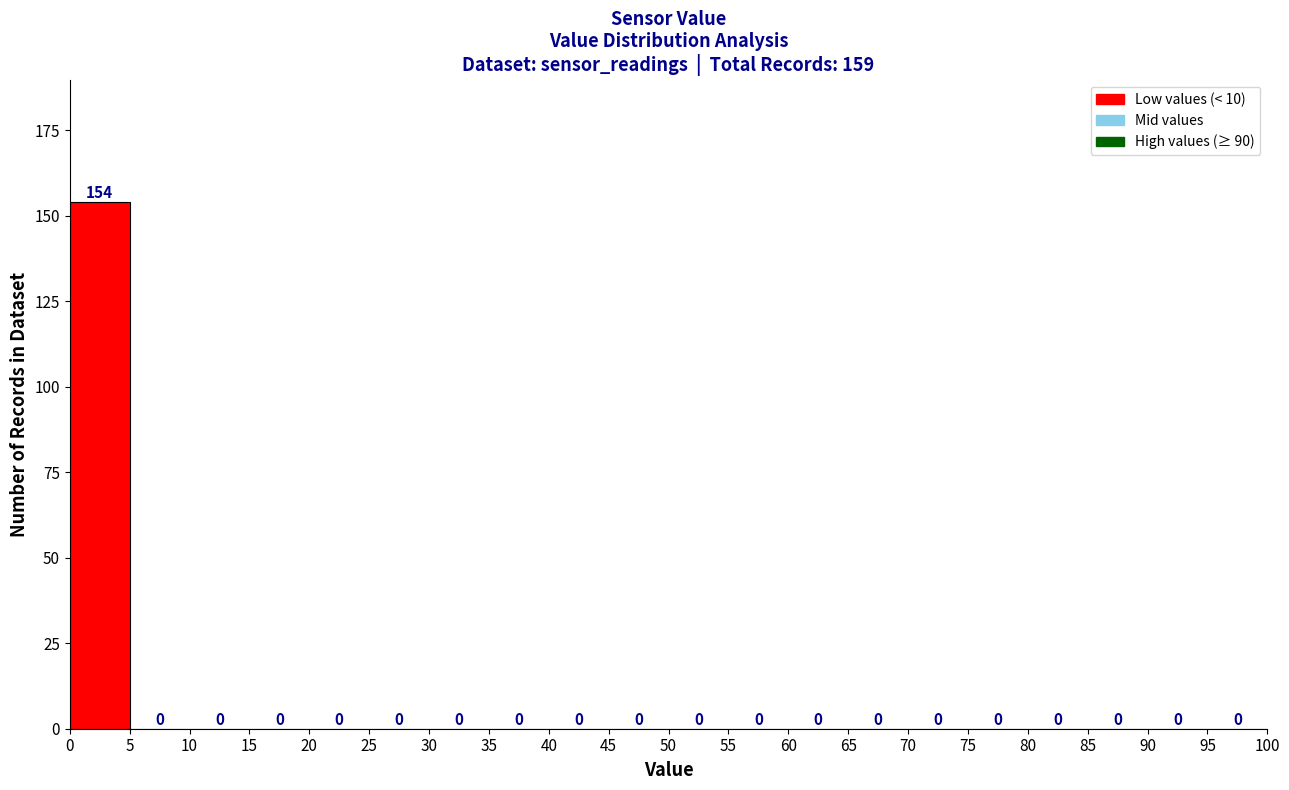

Reading left to right, transcribe this chart: for each bar, give the range it covers on the x-axis and its height.

0 to 5: 154
5 to 10: 0
10 to 15: 0
15 to 20: 0
20 to 25: 0
25 to 30: 0
30 to 35: 0
35 to 40: 0
40 to 45: 0
45 to 50: 0
50 to 55: 0
55 to 60: 0
60 to 65: 0
65 to 70: 0
70 to 75: 0
75 to 80: 0
80 to 85: 0
85 to 90: 0
90 to 95: 0
95 to 100: 0